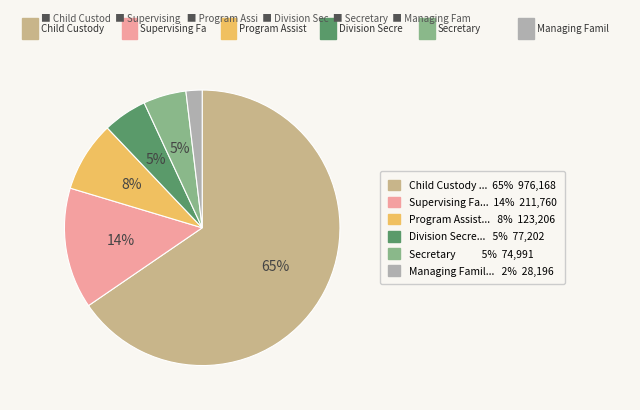

Does any single category account for the majority?

Yes